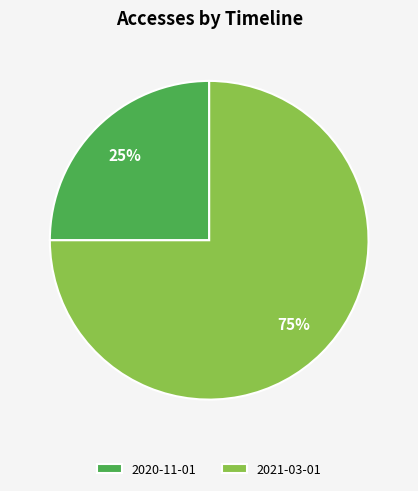

How many slices are in this pie chart?

2